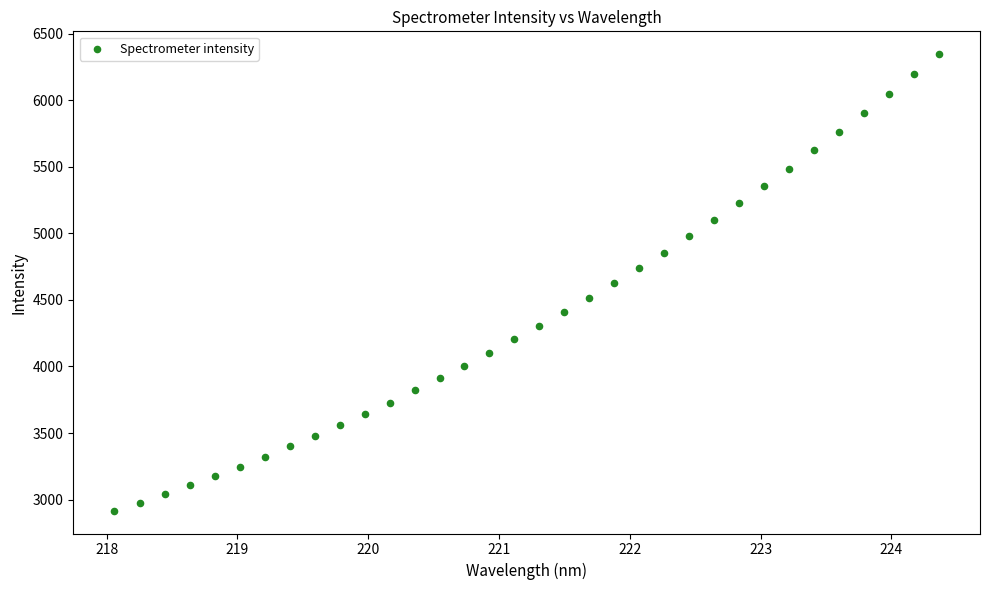

What is the range of X values (max minus min)?

6.3